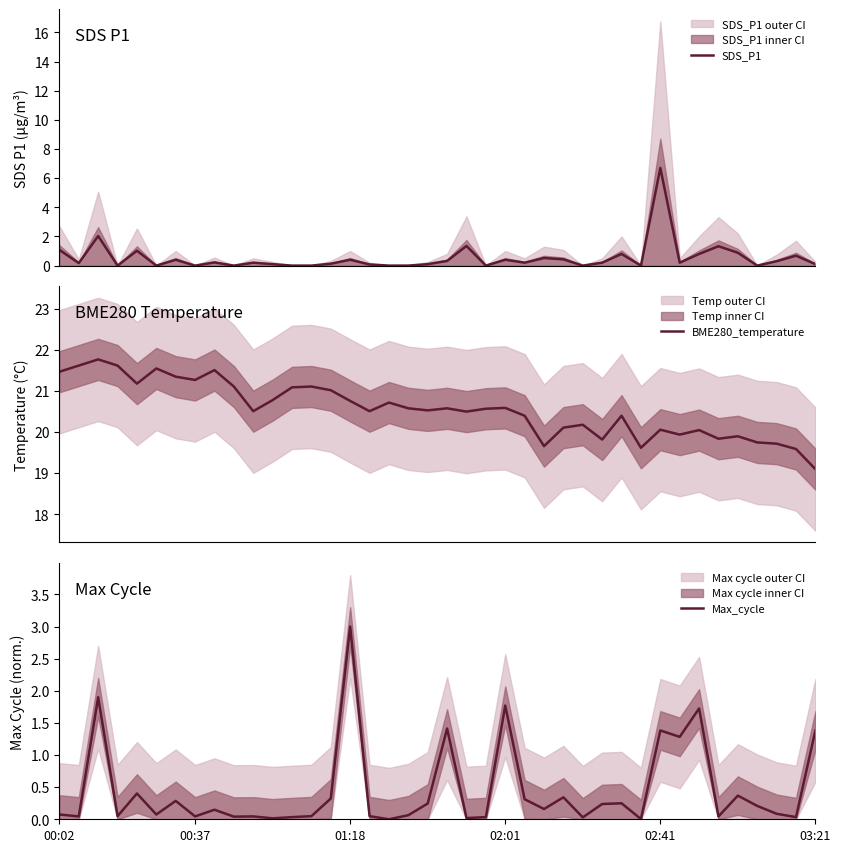

Which series has the largest total across all categories?

BME280_temperature